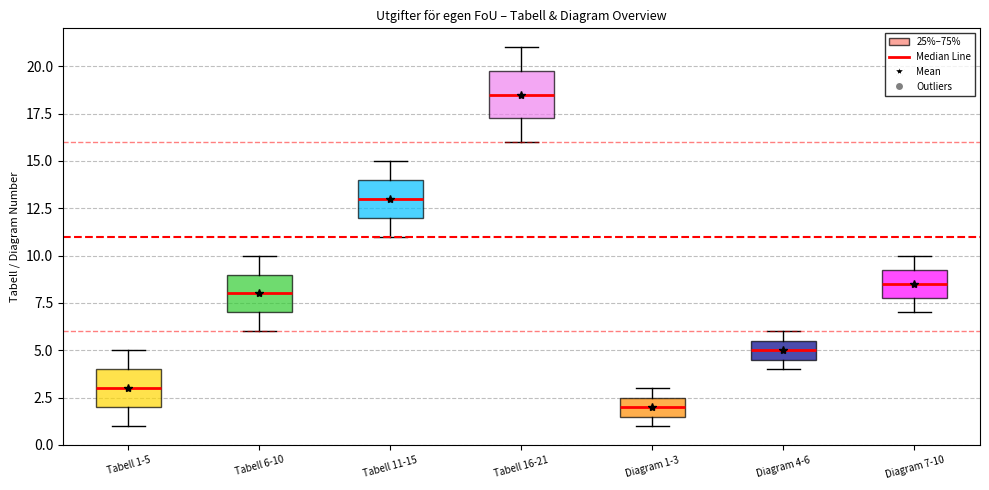

Where does the upper whisker of the box for Tabell 16-21 end on the y-axis? The values are not printed on the chart, so give them approximately, as read against the axis.

21.0